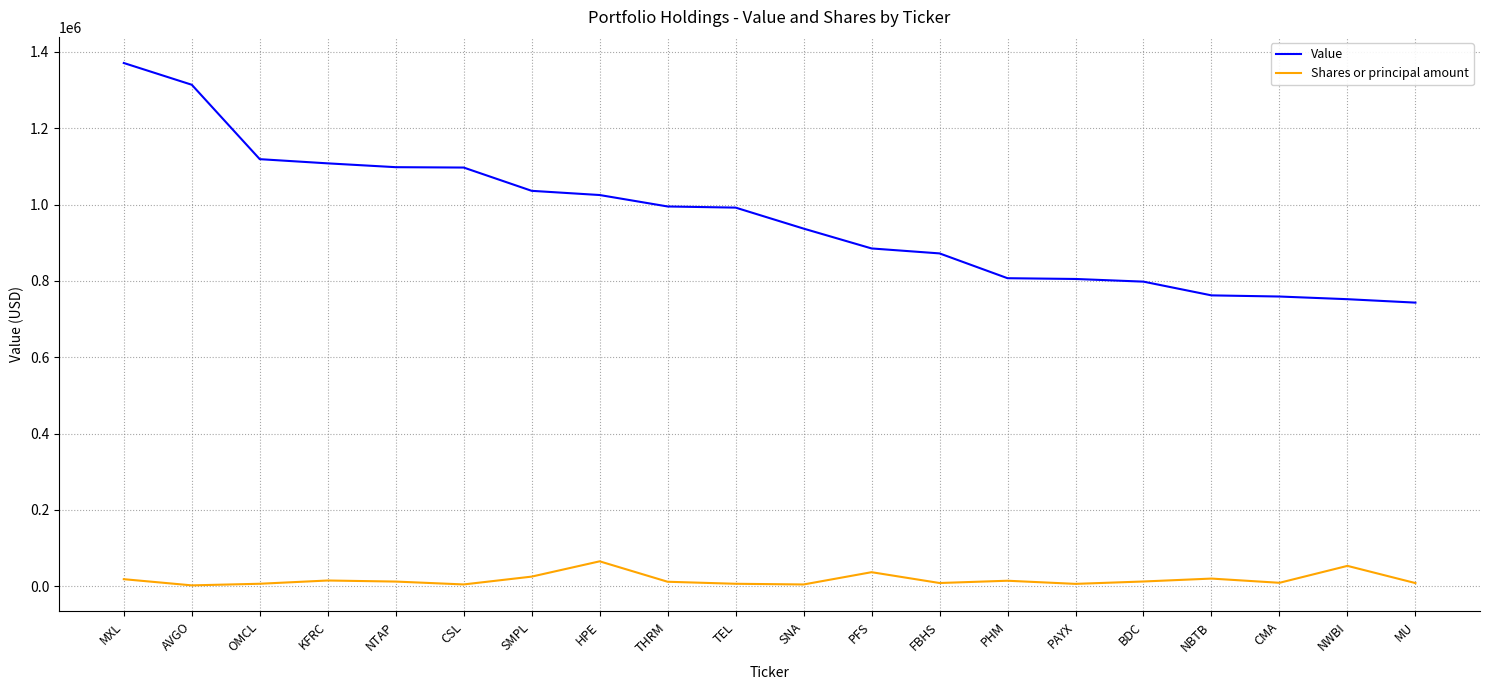

True or false: Shares or principal amount and Value cross at least once.

False